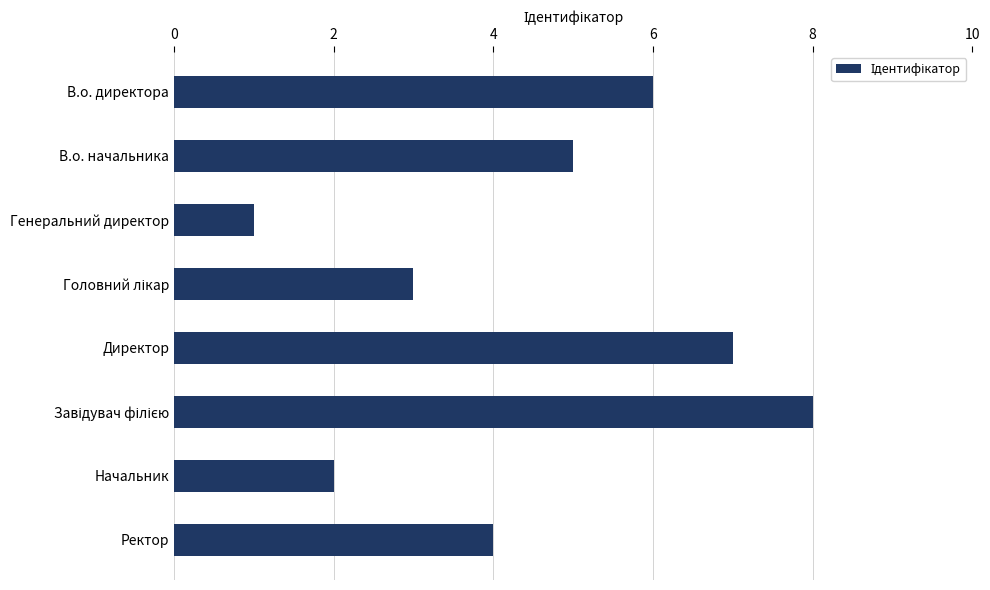

What is the difference between the maximum and minimum values?

7